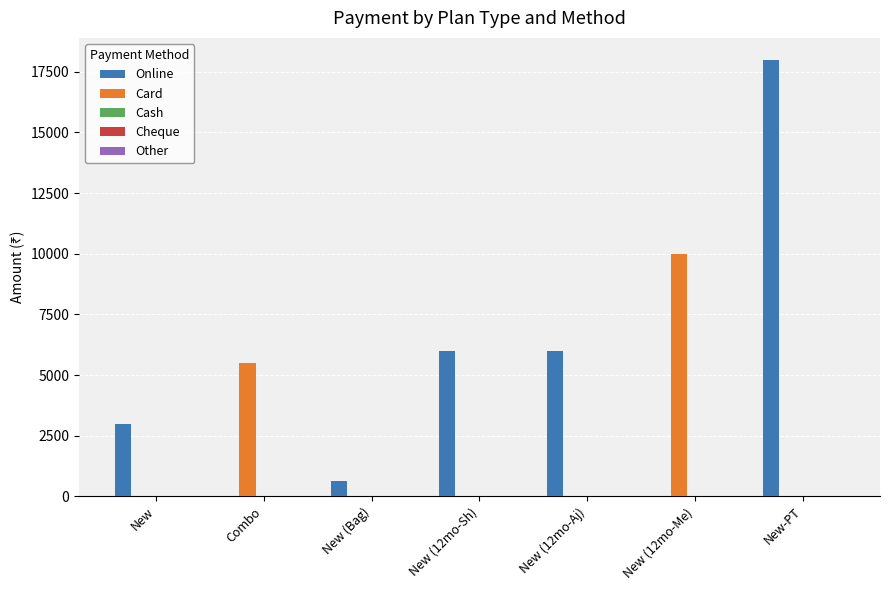

How many Card values are between 0 and 5500?

6